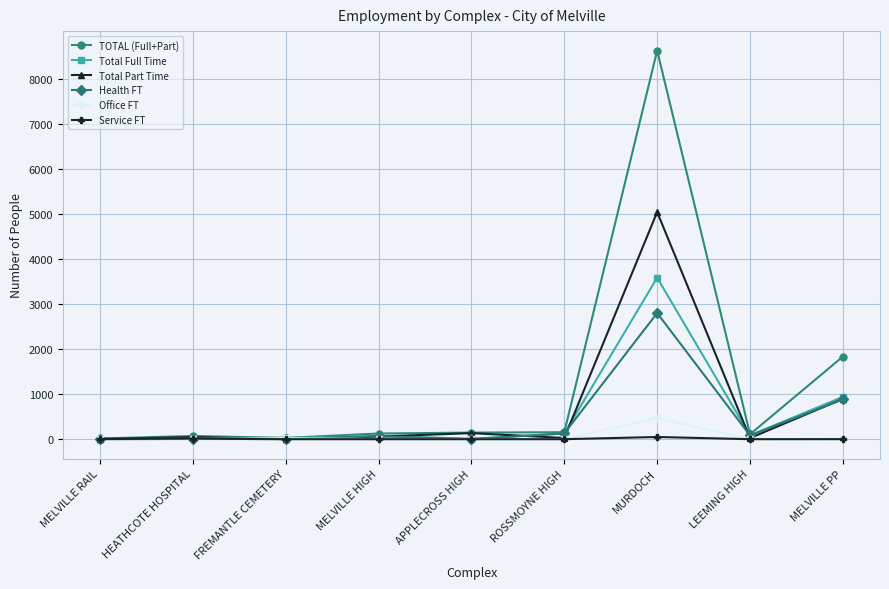

What is the label of the 3rd point from the left?

FREMANTLE CEMETERY